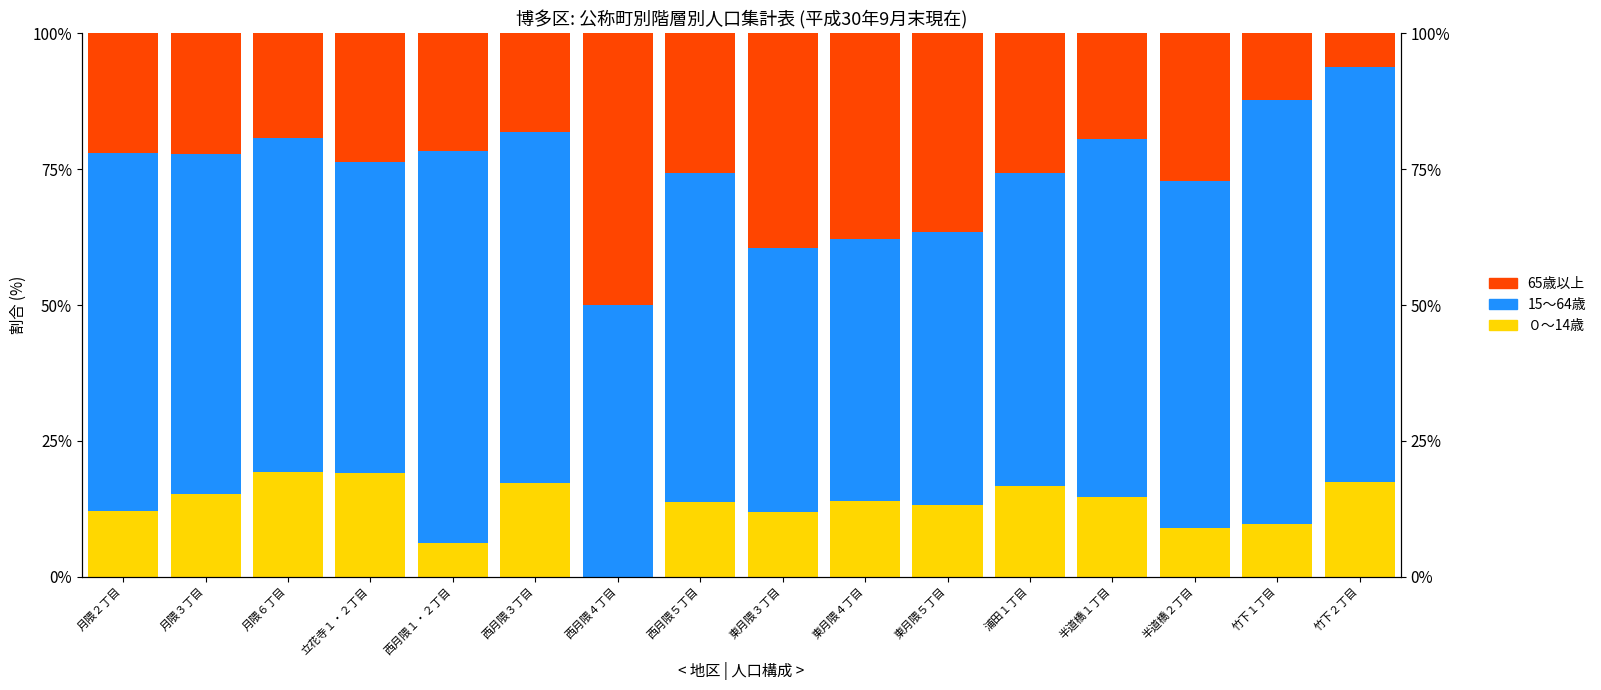

Is the value of ０～14歳 at 半道橋２丁目 greater than the value of 15～64歳 at 東月隈３丁目?

No